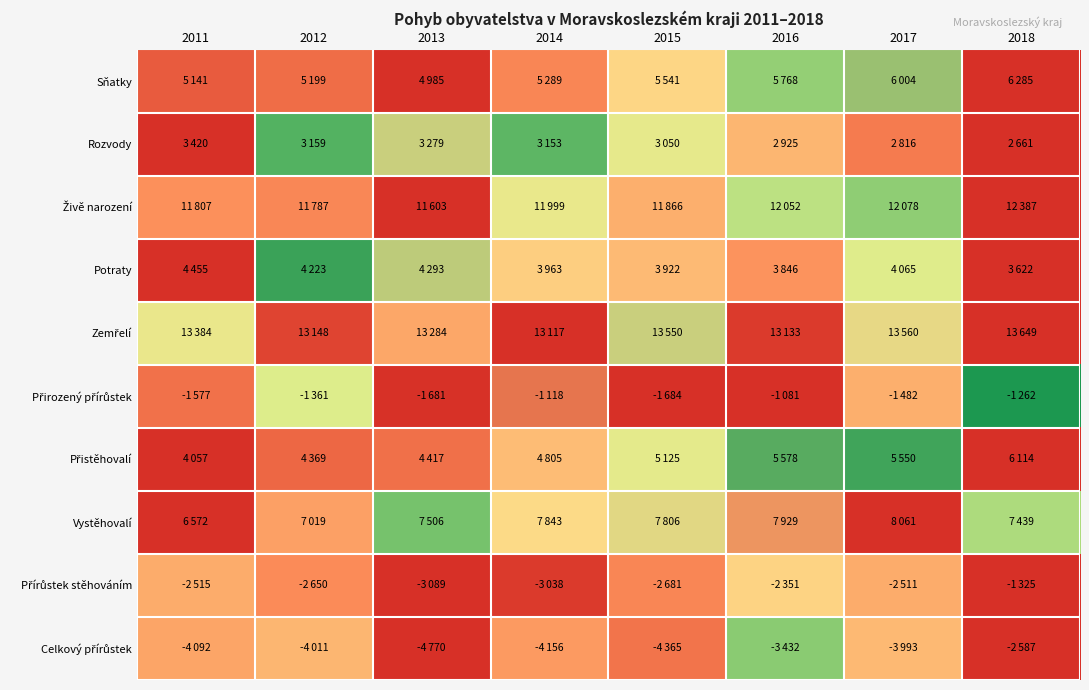

Which has a higher value, 2018 or 2014?

2018